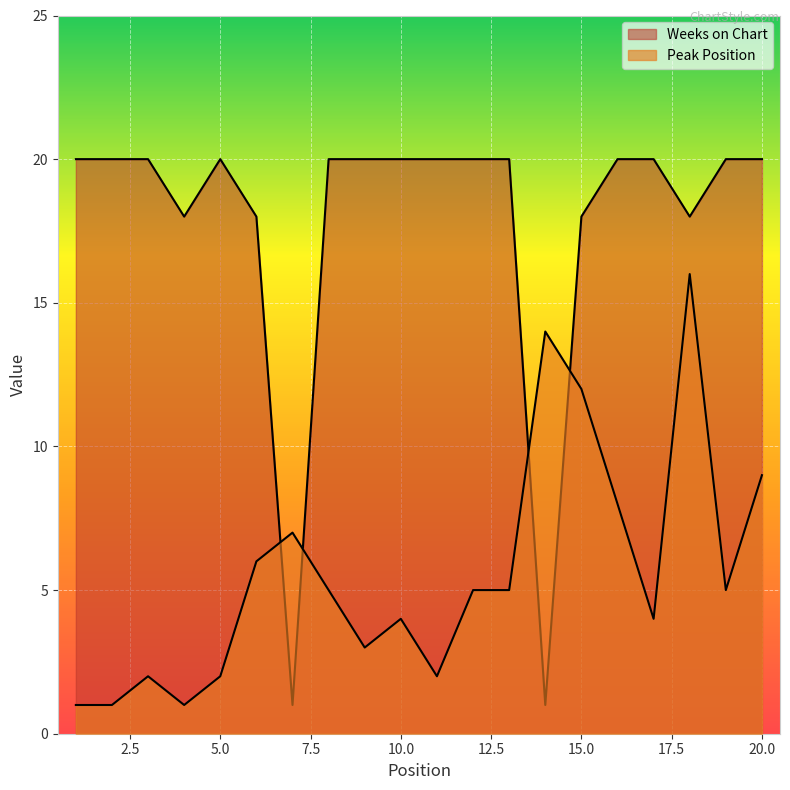

What is the minimum value for Peak Position?

1